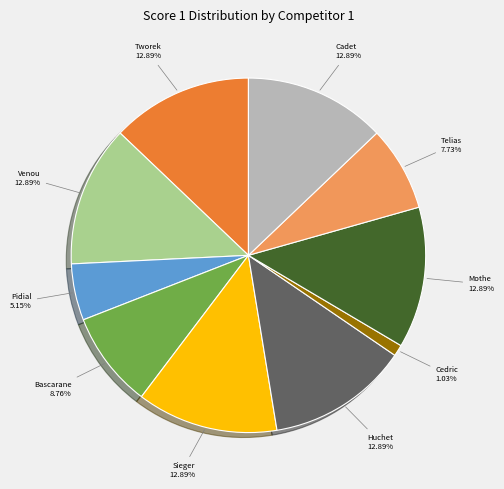

Is there a majority slice in this chart?

No